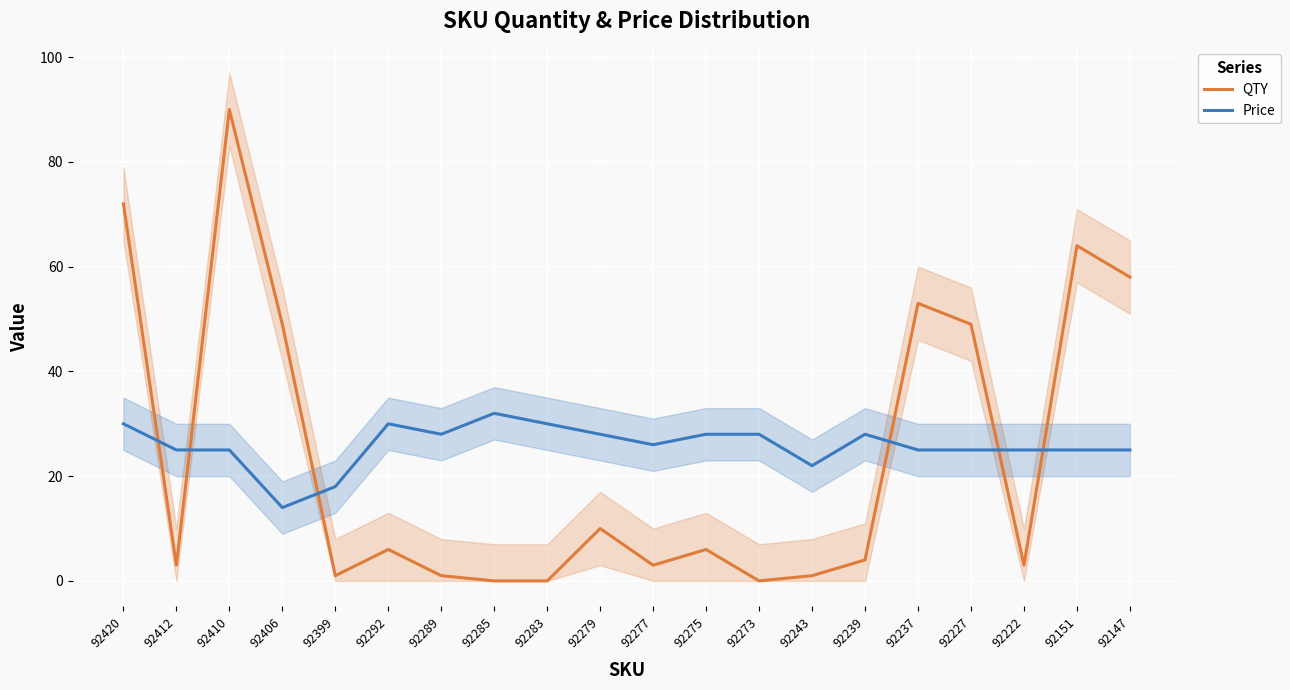

What is the difference between the maximum and minimum values in the Price series?

18